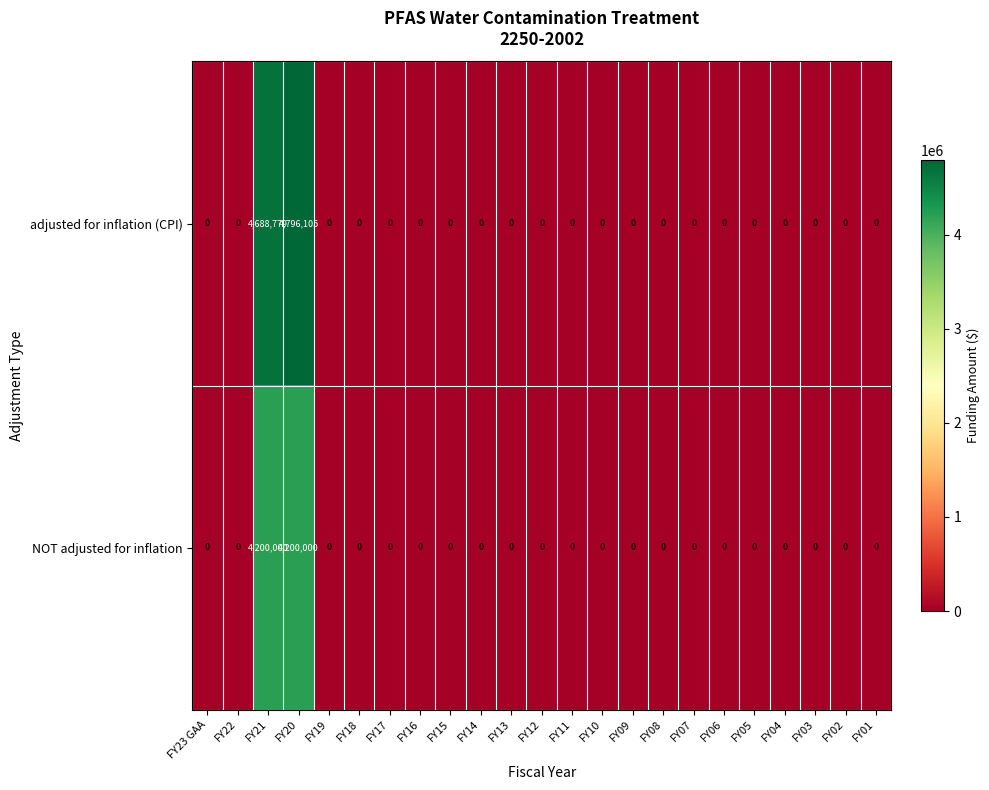

Rank the series by their average value, from highest to lowest.

adjusted for inflation (CPI), NOT adjusted for inflation